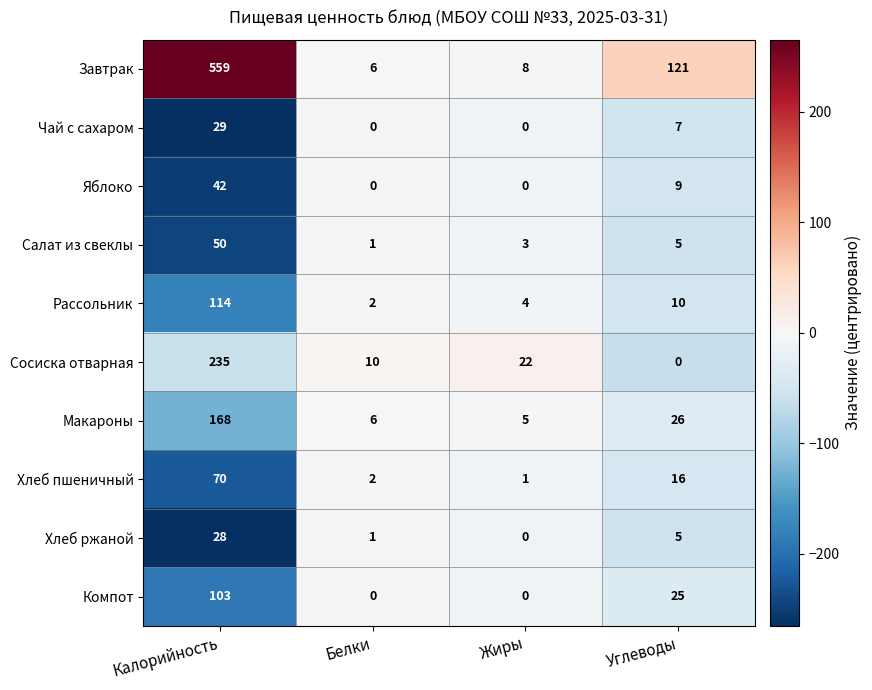

Count the number of categories in the chart.

4